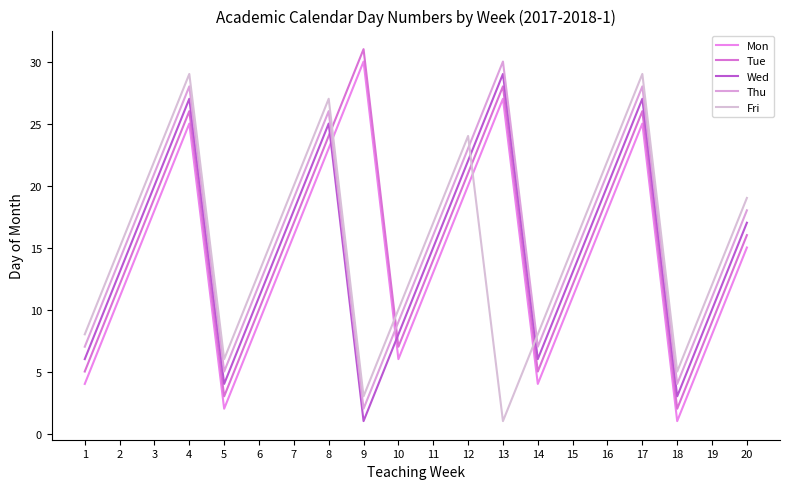

True or false: Mon has more than 2 points higher than both neighbors.

True